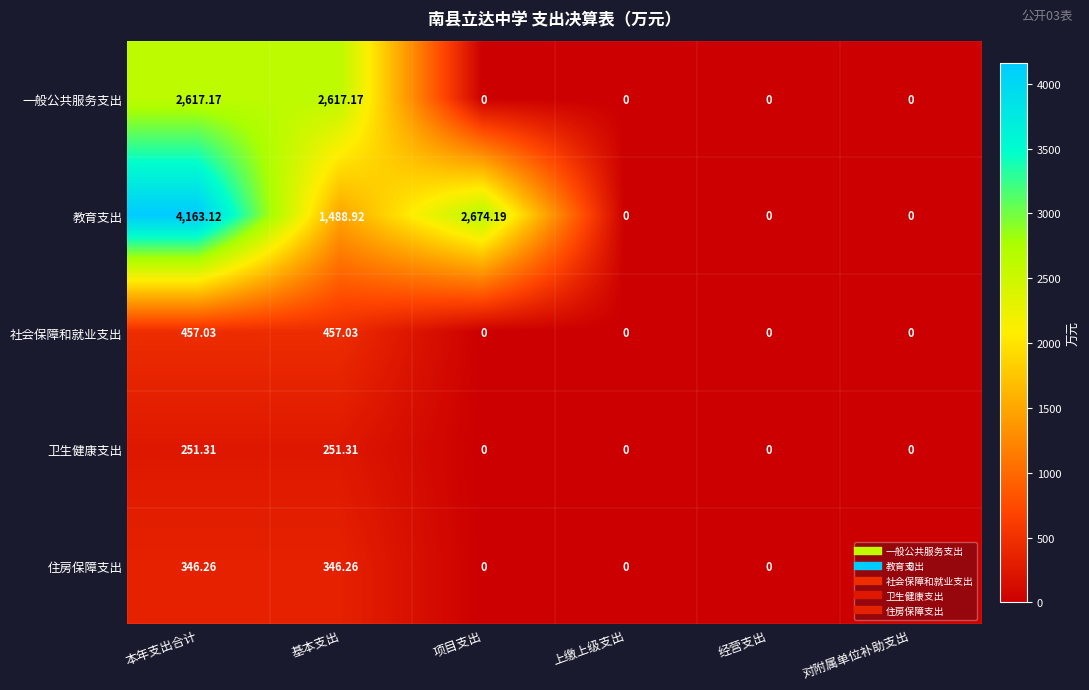

Which series has the widest spread of values?

教育支出